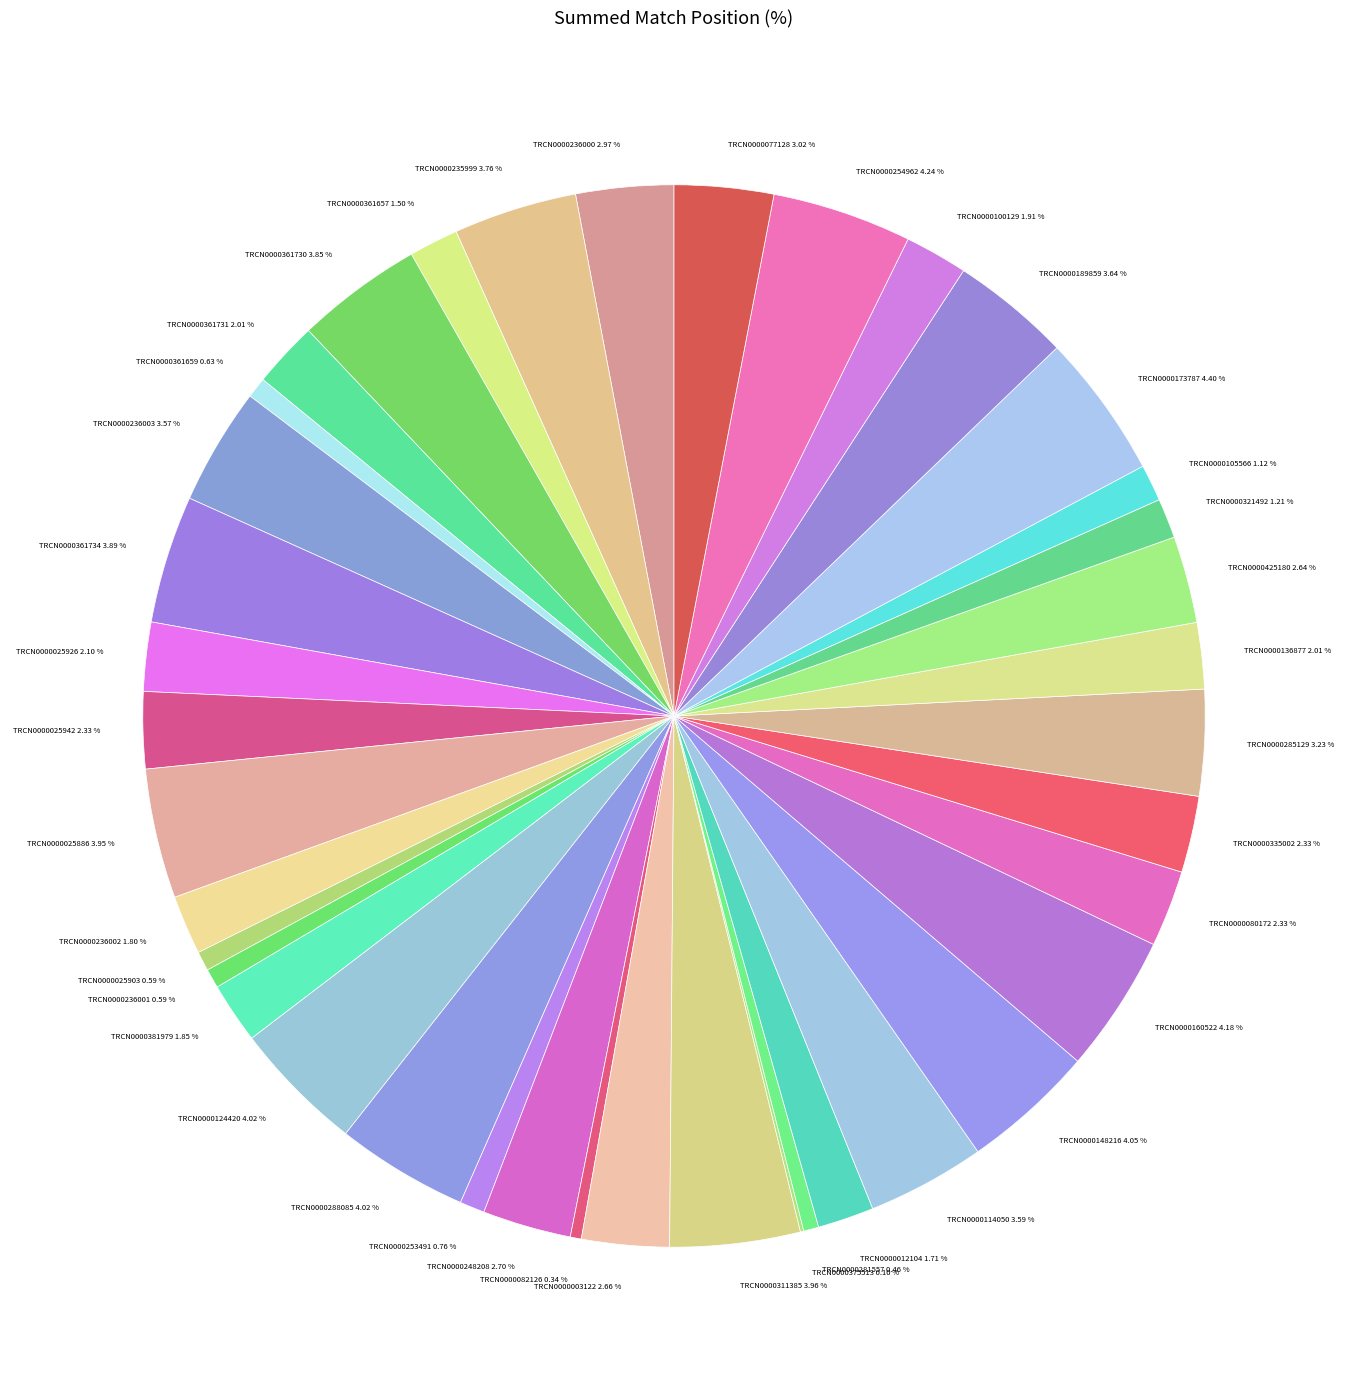

Between TRCN0000361730 and TRCN0000105566, which is larger?

TRCN0000361730